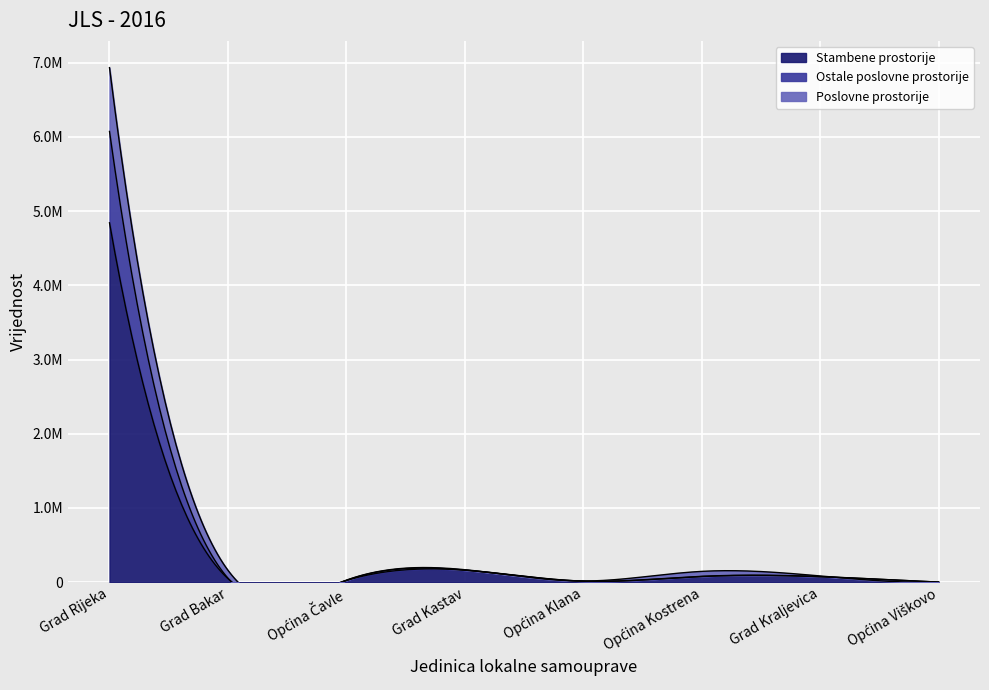

Which category has the highest value across all series?

Grad Rijeka